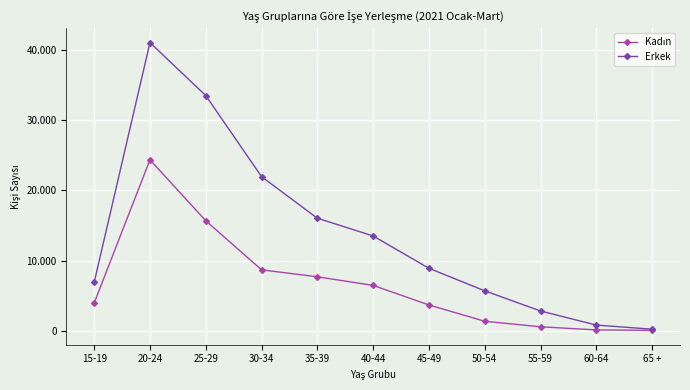

Where is Kadın nearest to the value 12204?

25-29